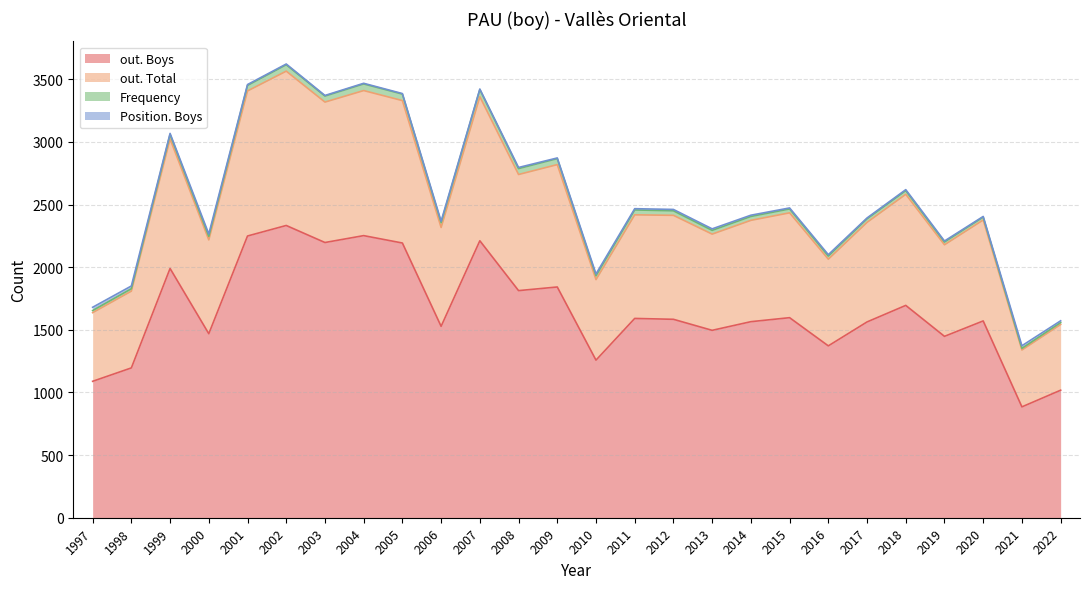

How many data points does each series have?

26